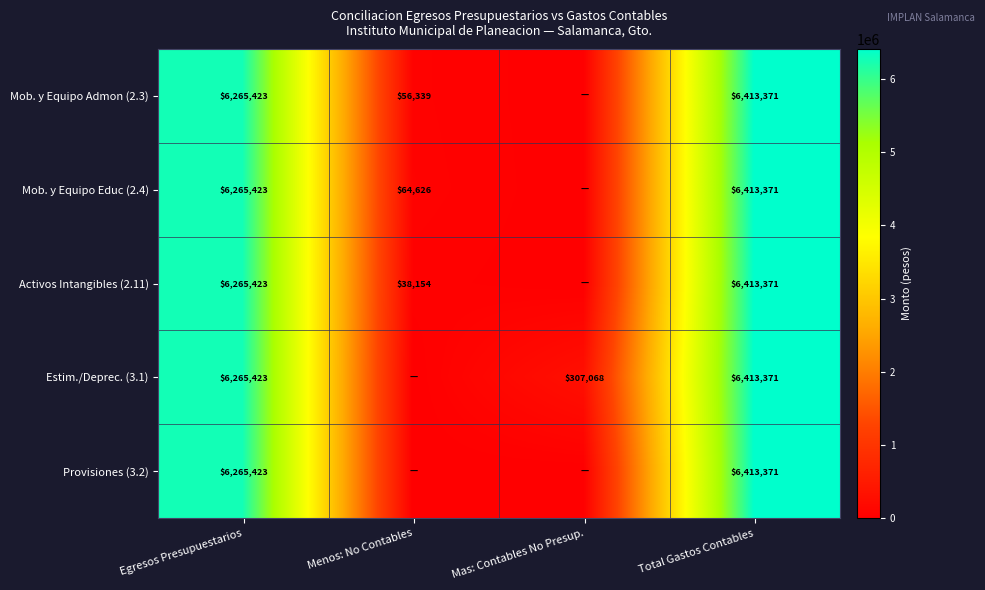

What is the difference between the Activos Intangibles (2.11) values at Total Gastos Contables and Menos: No Contables?

6375217